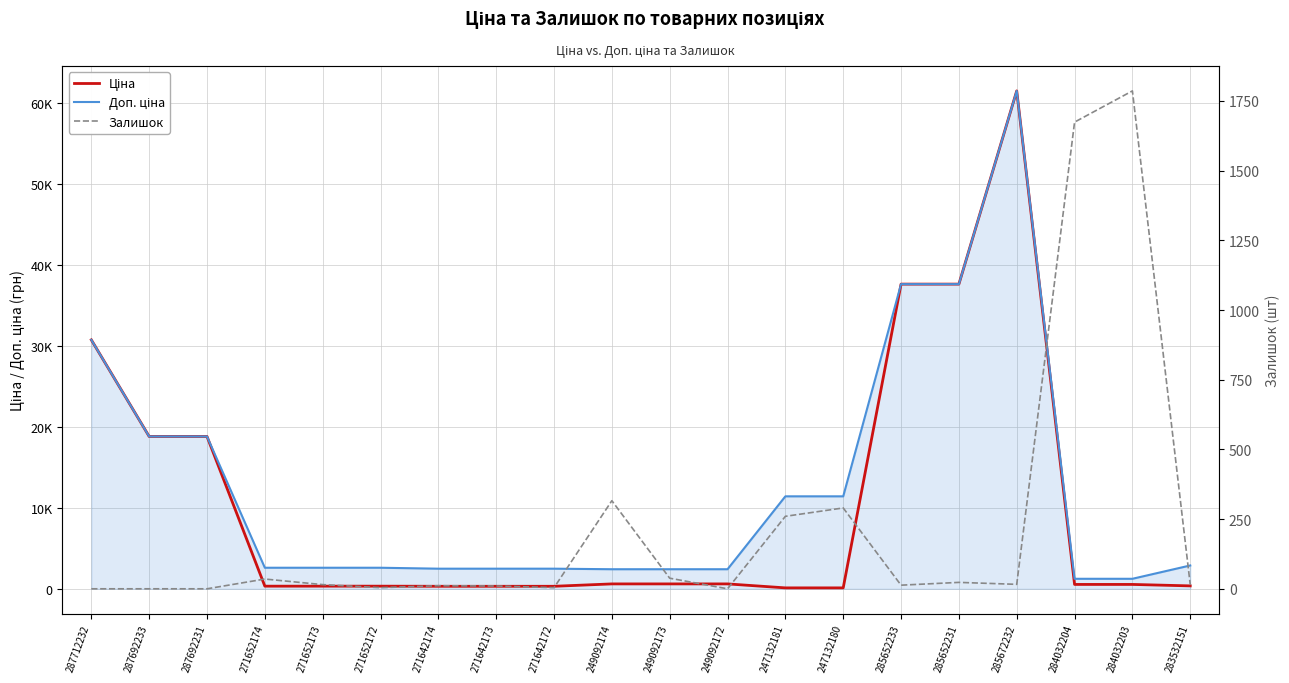

Between 271652174 and 247132180, which is larger?

271652174